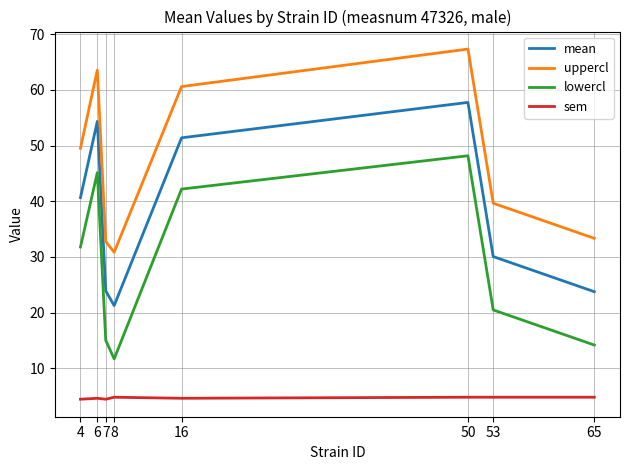

Is it true that lowercl equals 72.1 at 50?

False